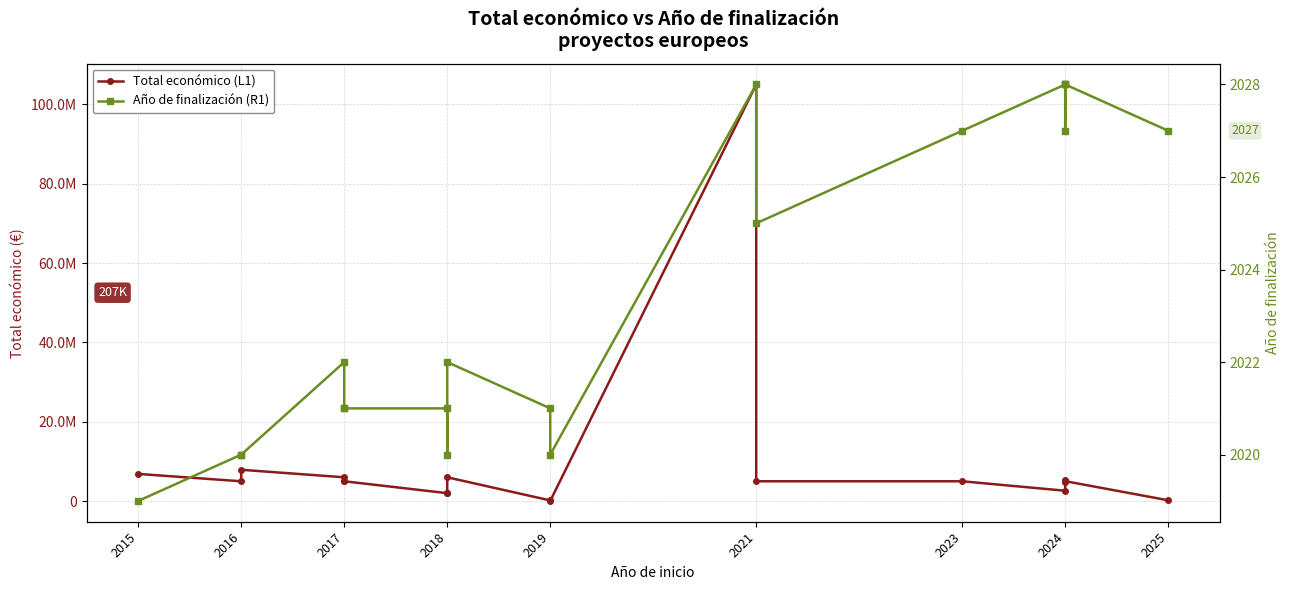

Which series changed the most between 2021 and 2025?

Total económico (L1)